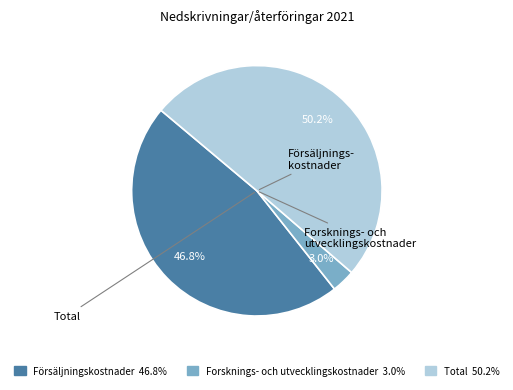

What is the majority slice?

Total